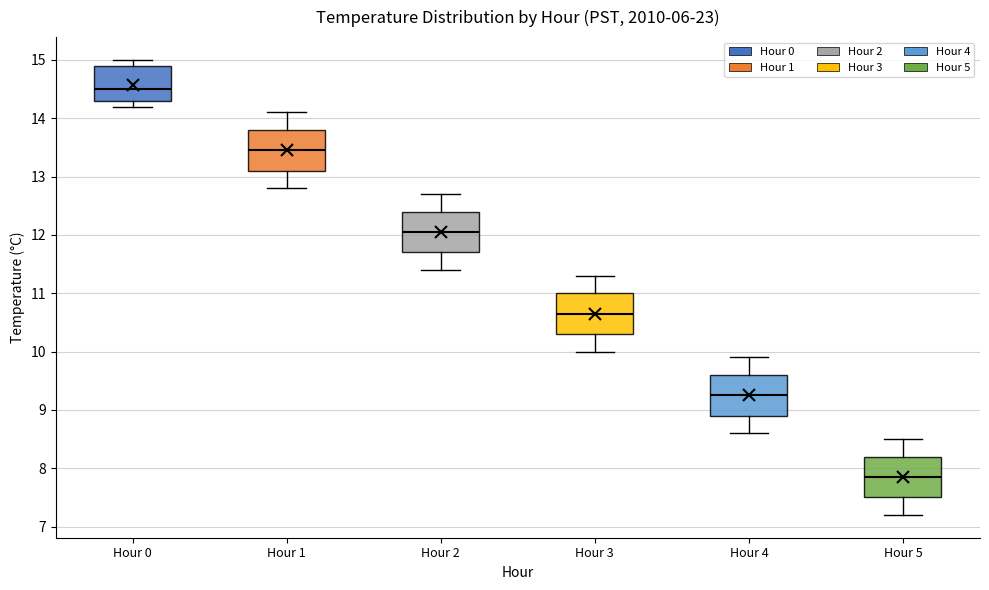

Reading left to right, transcribe this box plot: for each box, give where its median line is, the range the box spans, and where its two whiskers end, as read against the y-axis. The values are not printed on the chart, so give them approximately, as read against the axis.

Hour 0: median 14.5, box 14.3 to 14.9, whiskers 14.2 to 15.0
Hour 1: median 13.5, box 13.1 to 13.8, whiskers 12.8 to 14.1
Hour 2: median 12.1, box 11.7 to 12.4, whiskers 11.4 to 12.7
Hour 3: median 10.7, box 10.3 to 11.0, whiskers 10.0 to 11.3
Hour 4: median 9.3, box 8.9 to 9.6, whiskers 8.6 to 9.9
Hour 5: median 7.9, box 7.5 to 8.2, whiskers 7.2 to 8.5